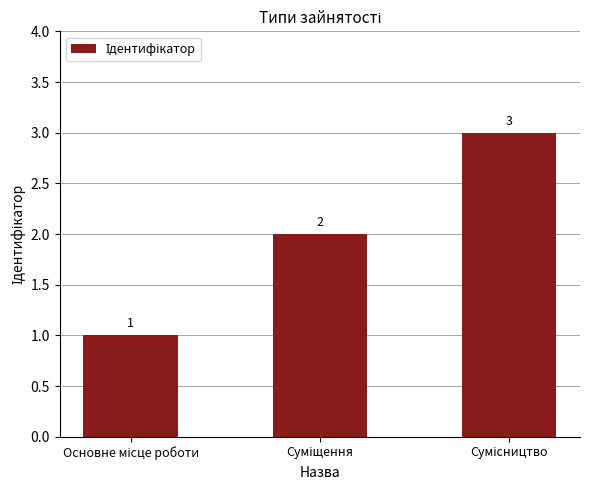

Count the number of categories in the chart.

3